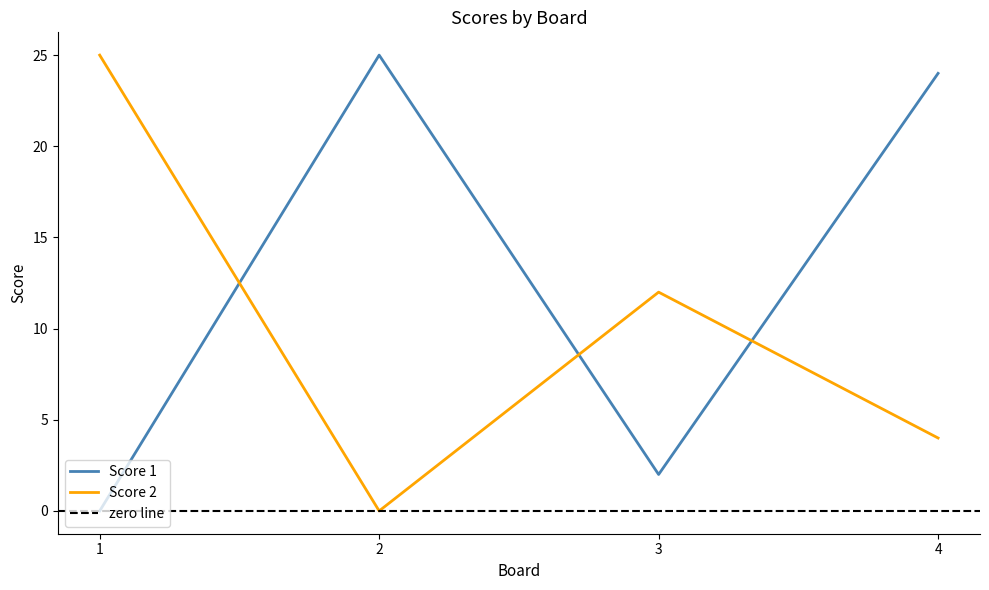

Count the number of categories in the chart.

4